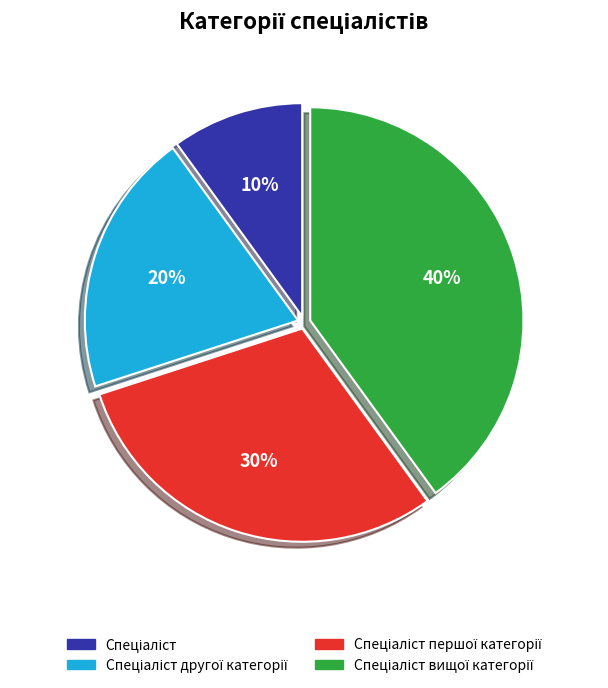

To the nearest percent, what is the difference between the largest and smallest slice percentages?

30%